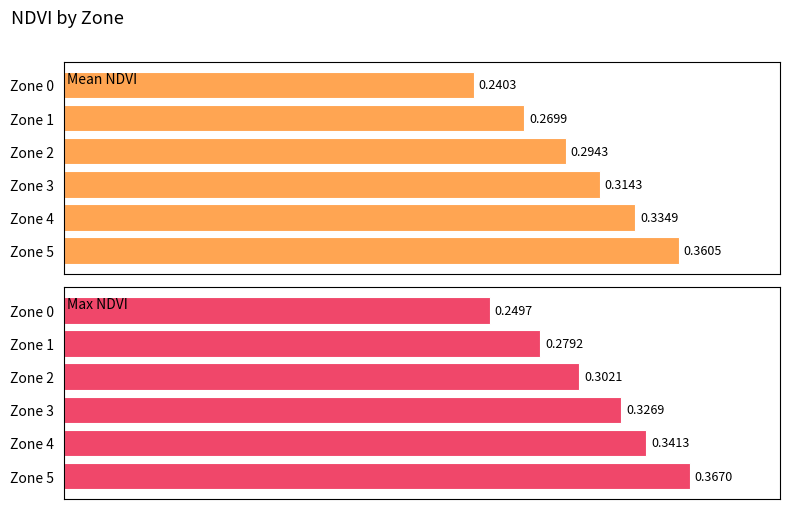

How many bars are there in total?

12